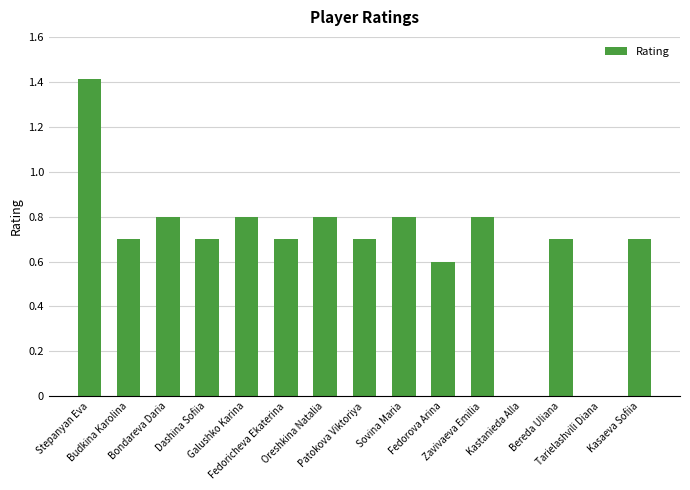

Is it true that the value at Tarielashvili Diana is 0?

True